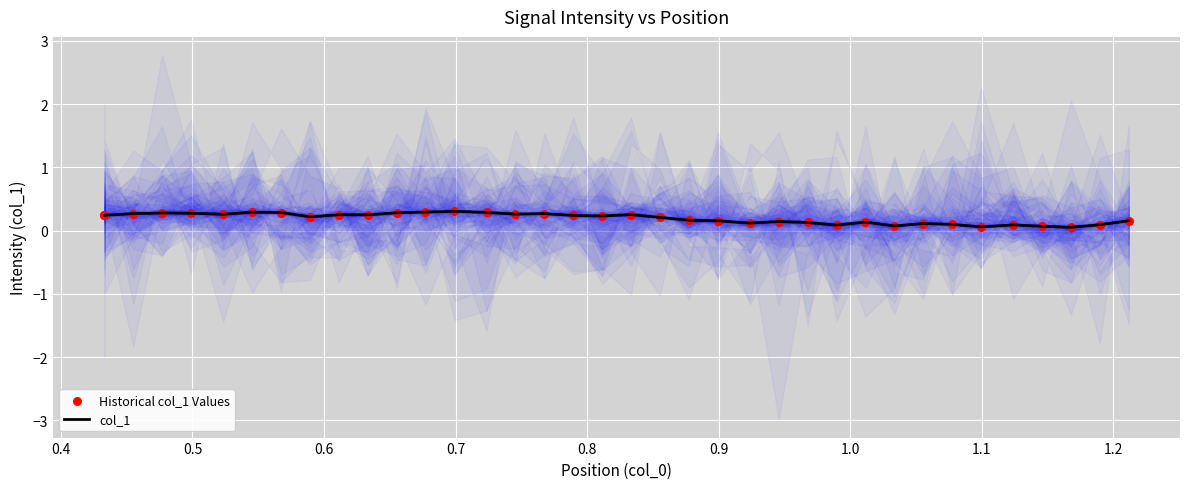

Which series reaches the minimum Y coordinate?

col_1